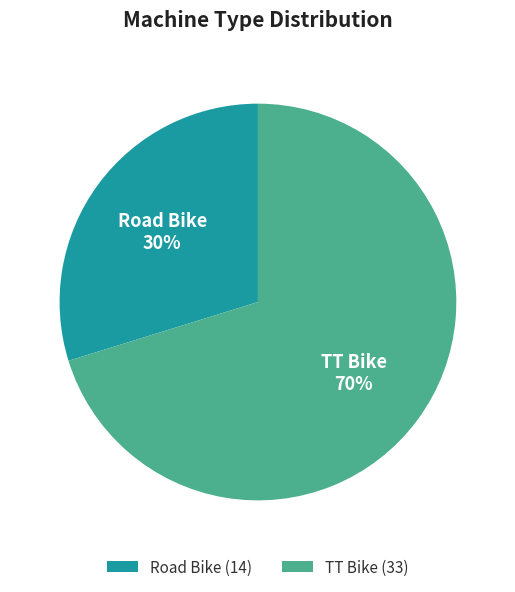

To the nearest percent, what percentage of the pie is TT Bike?

70%